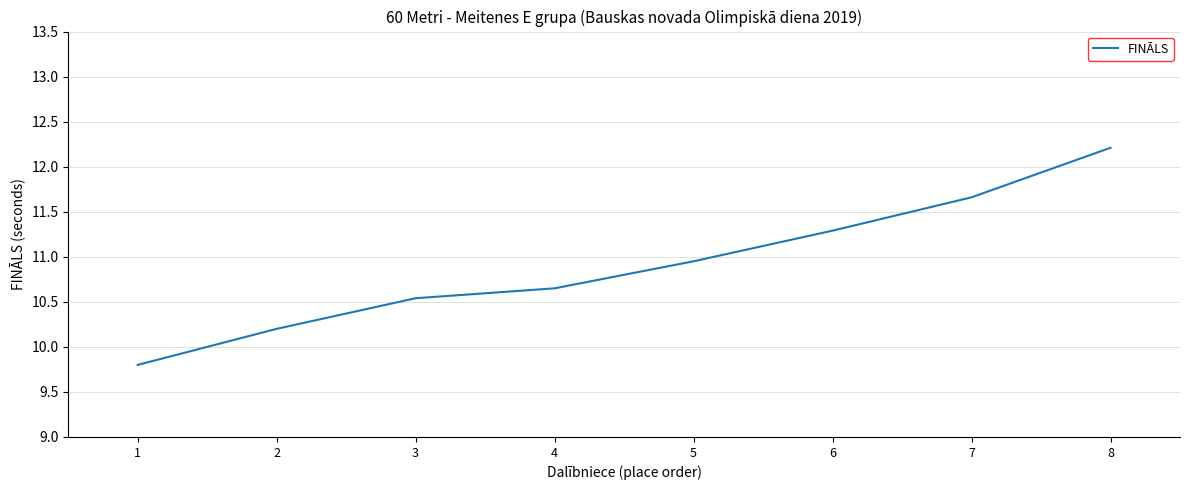

What is the sum of the values at 2 and 8?

22.4